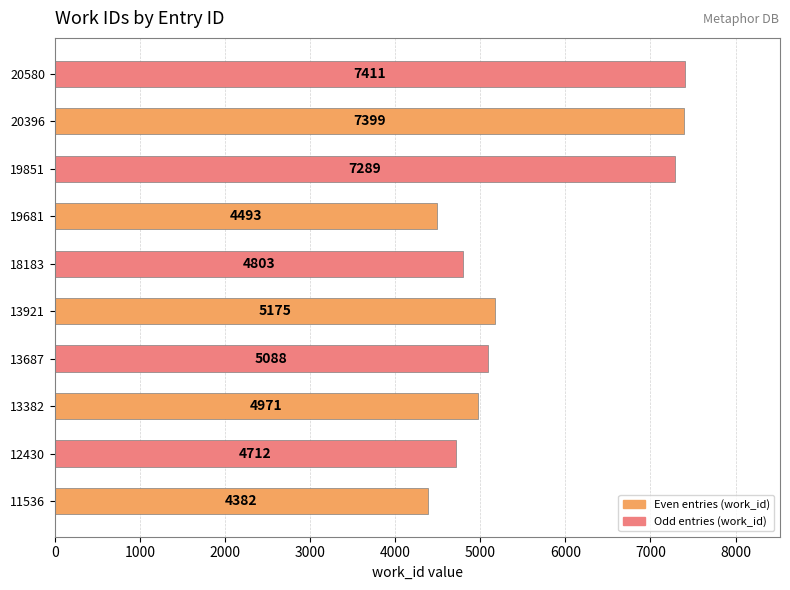

What is the approximate value at 12430, to the nearest 50?

4700